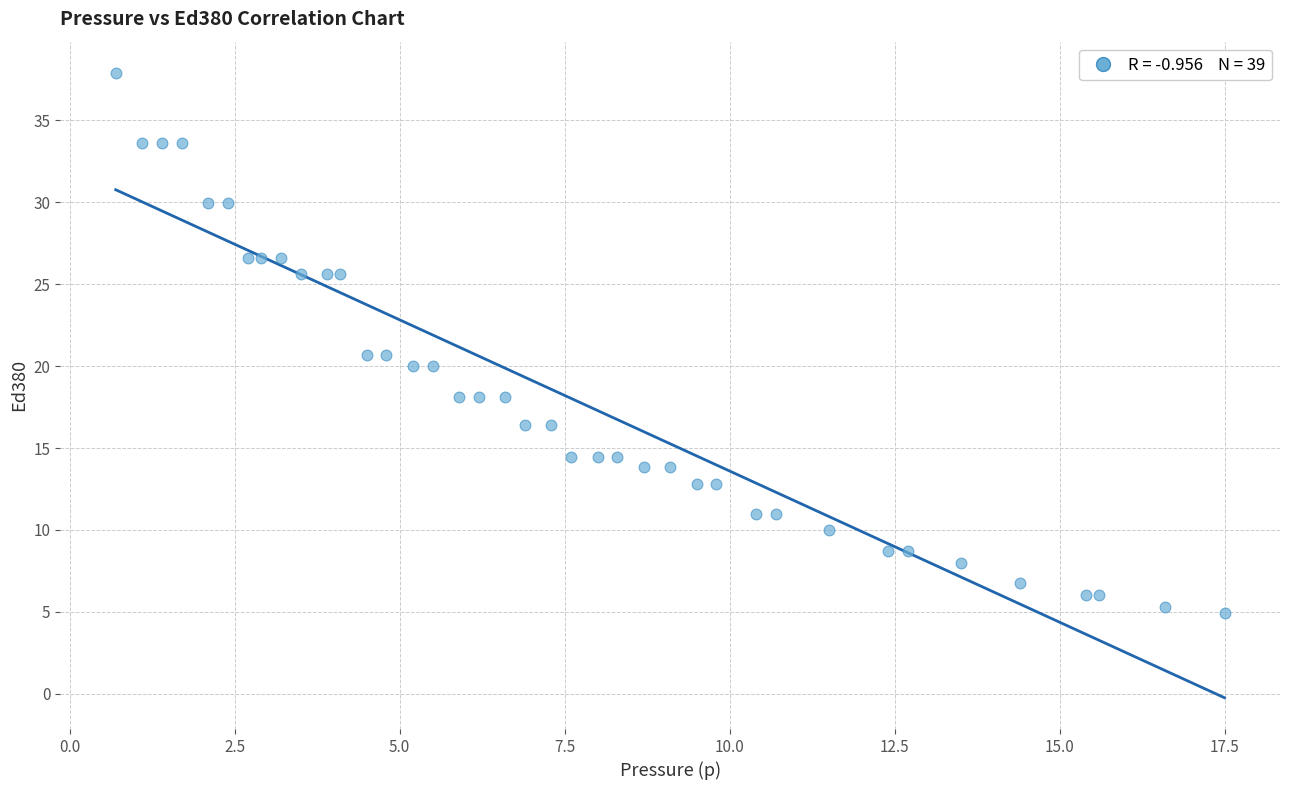

What is the range of X values (max minus min)?

16.8